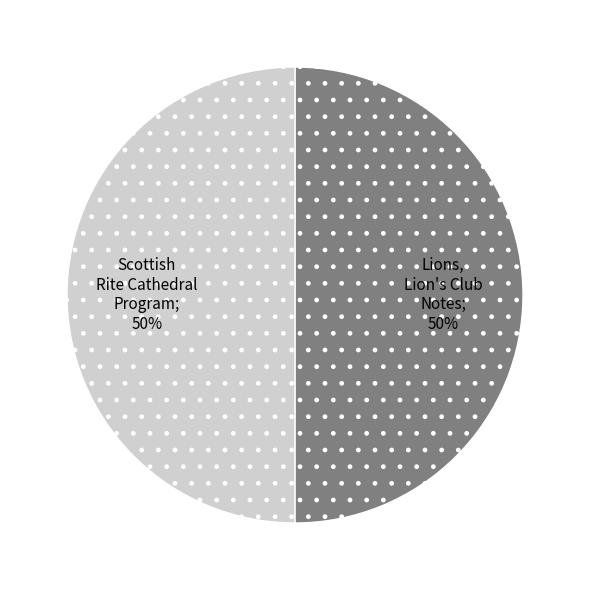

To the nearest percent, what is the average slice percentage?

50%